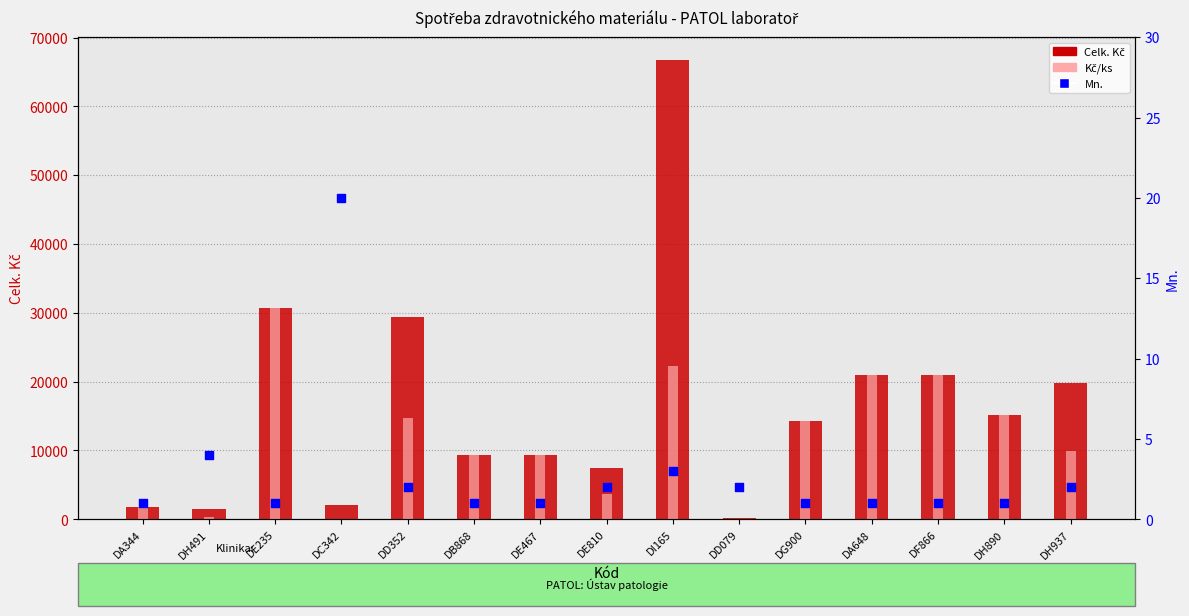

Which series has the largest total across all categories?

Celk. Kč